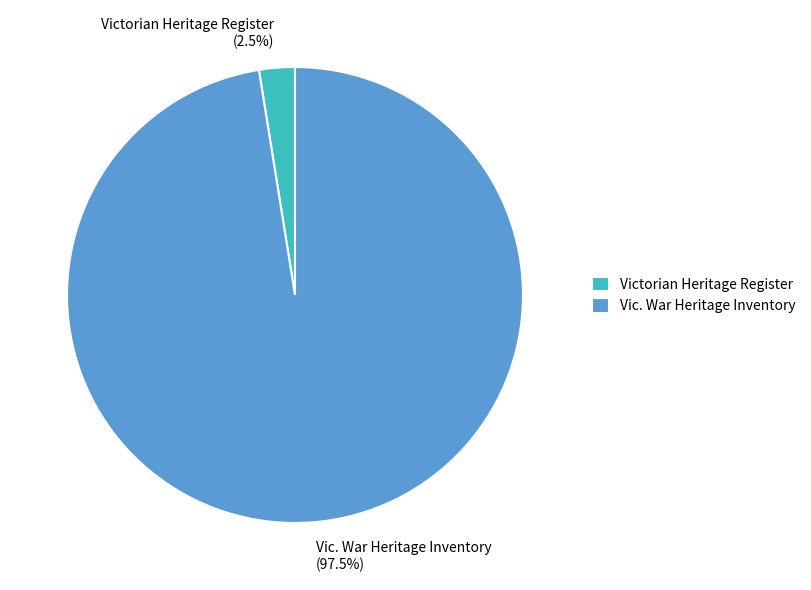

Which slice is the smallest?

Victorian Heritage Register